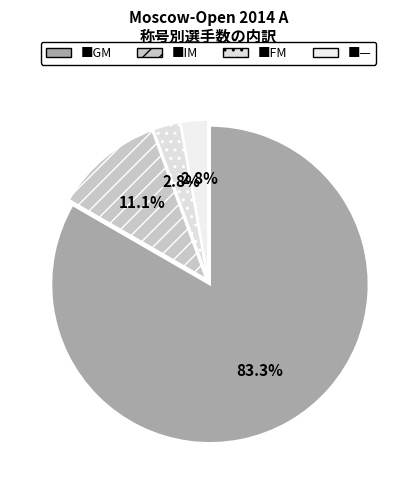

How many slices are in this pie chart?

4